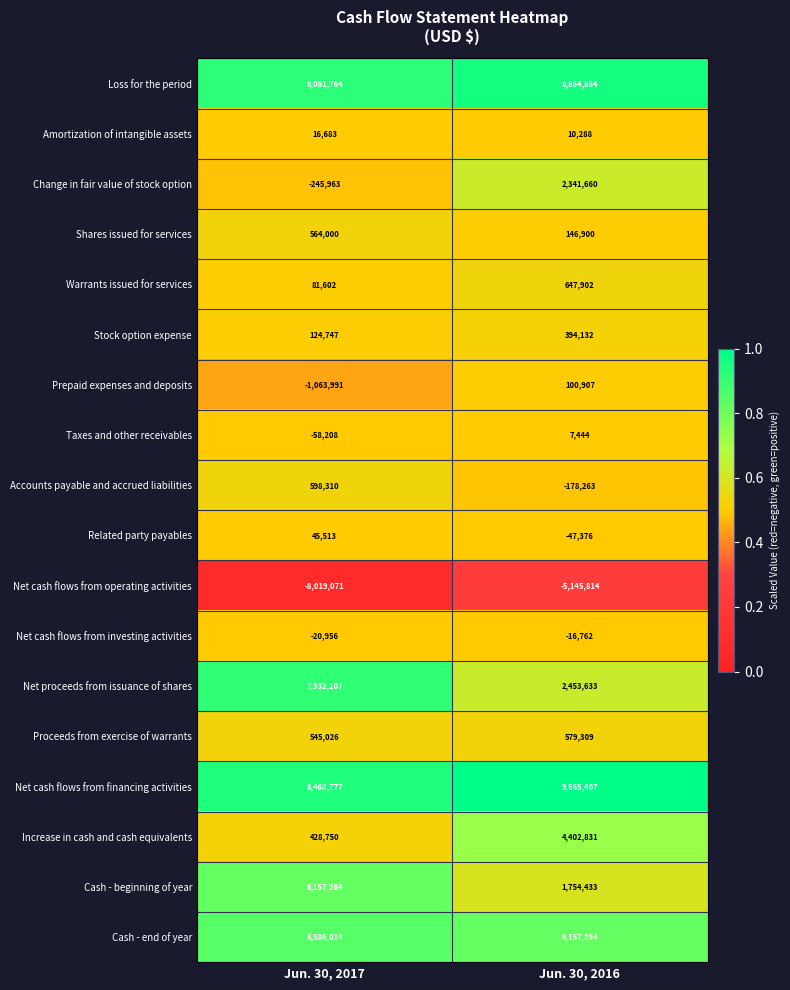

At which label is Net cash flows from operating activities closest to -6582442?

Jun. 30, 2016